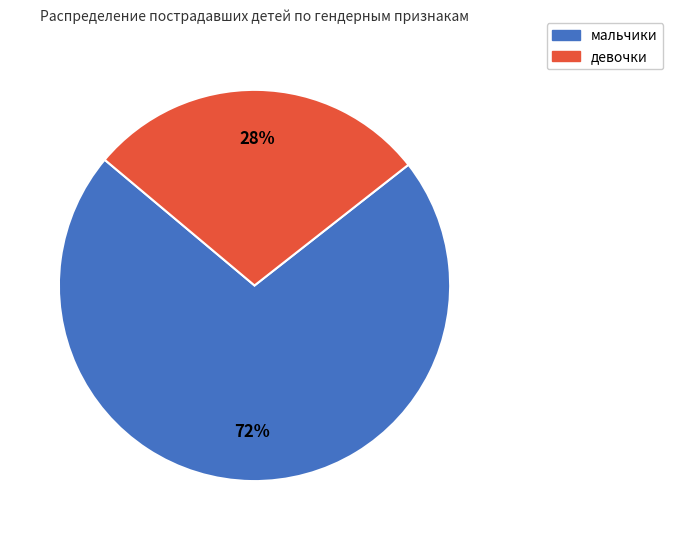

What is the ratio of the value at девочки to the value at мальчики?

0.4